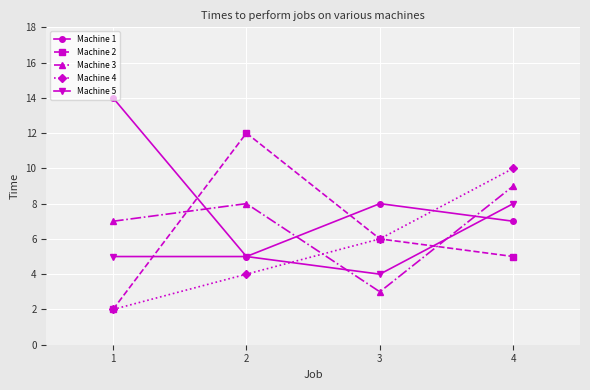

Where is the first local maximum for Machine 1?

3